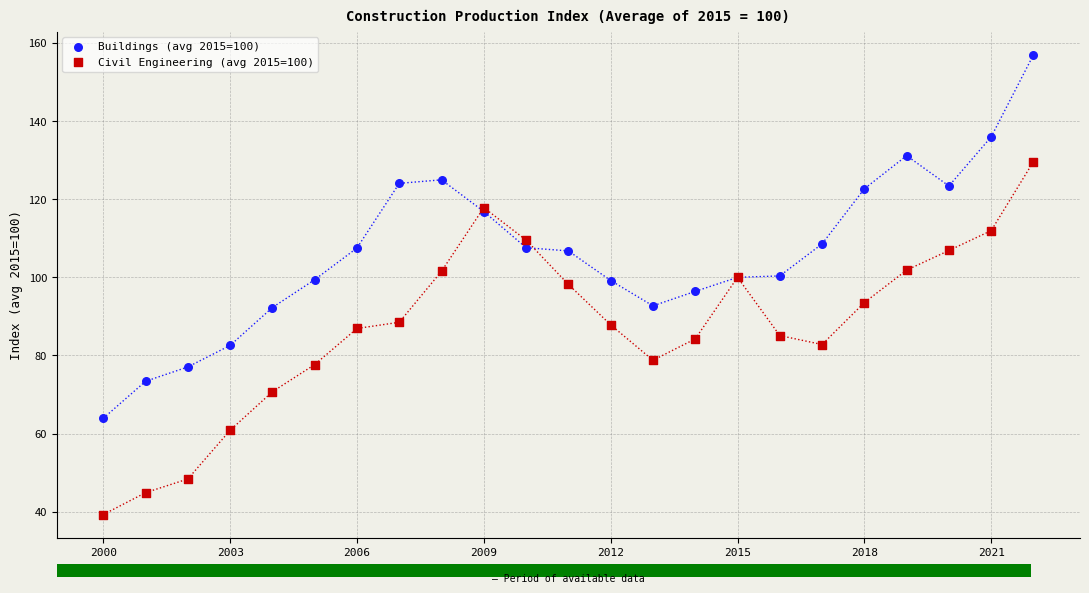

Which series contains the highest Y value?

Buildings (avg 2015=100)